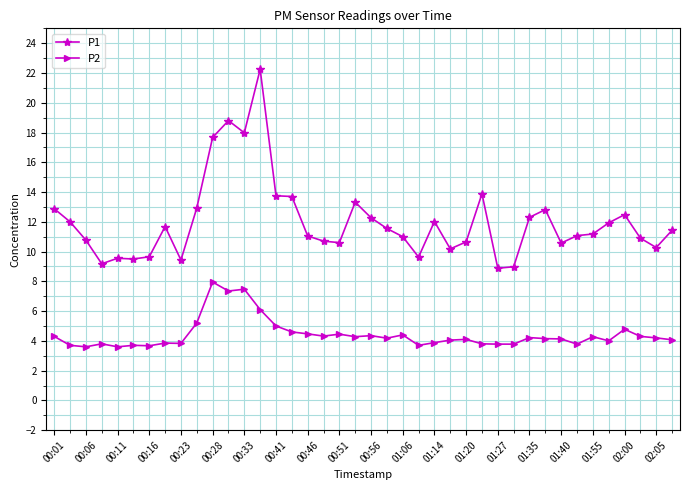

Which series has the largest range (max minus min)?

P1